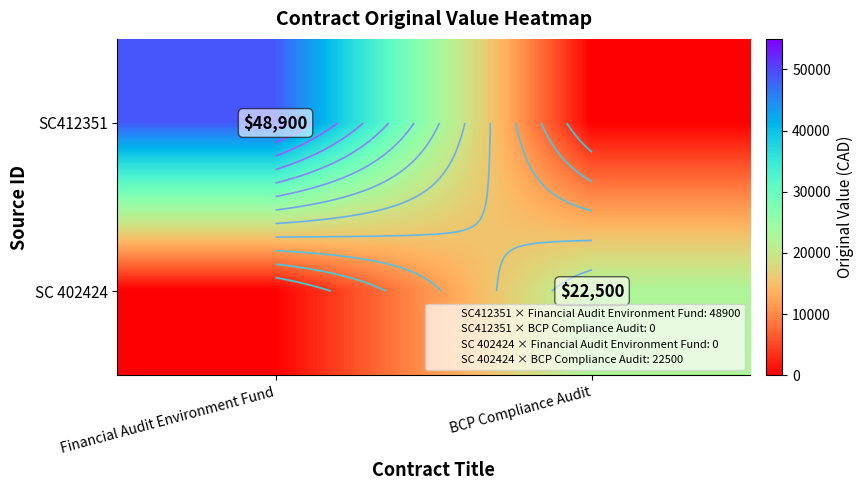

What is the maximum value shown in the chart?

48900